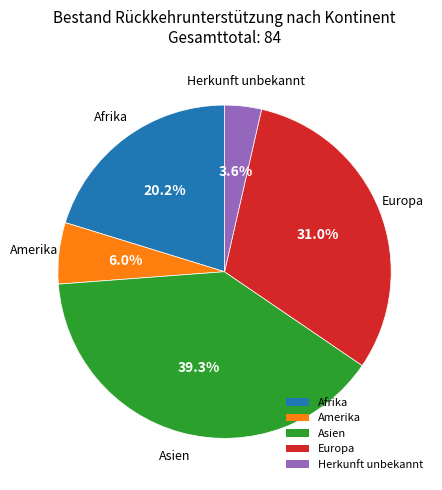

To the nearest percent, what portion does Afrika represent?

20%